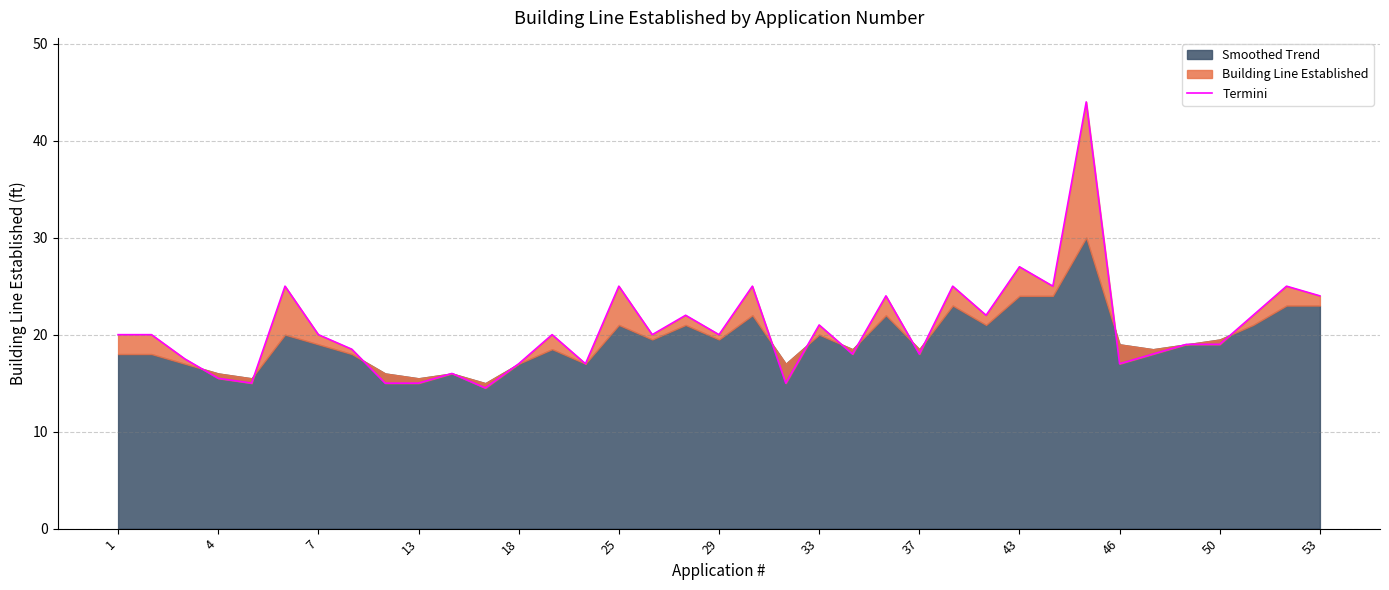

What is the ratio of the value at 24 to the value at 32?

0.9